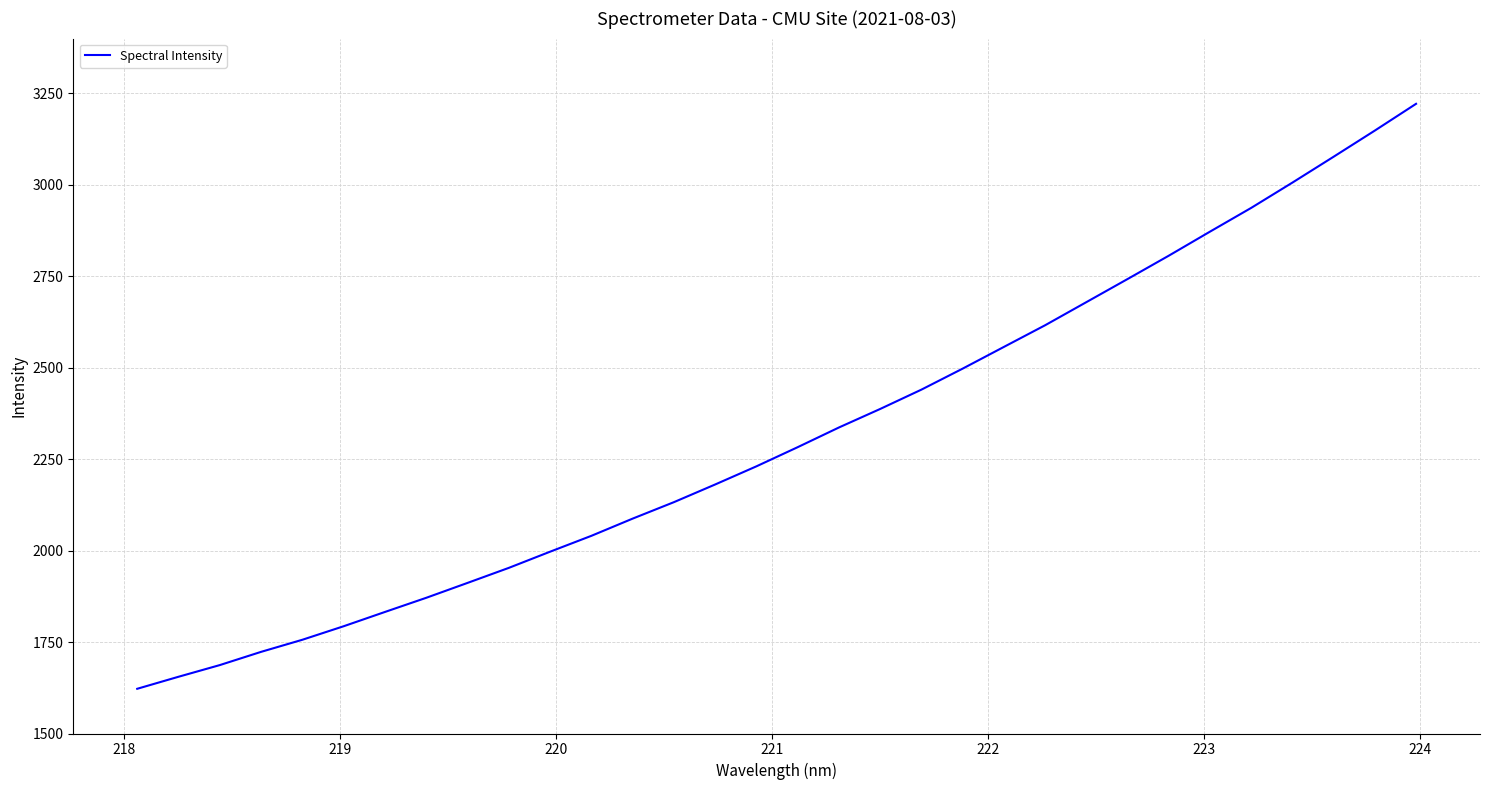

True or false: the data has more than 2 interior local peaks.

False